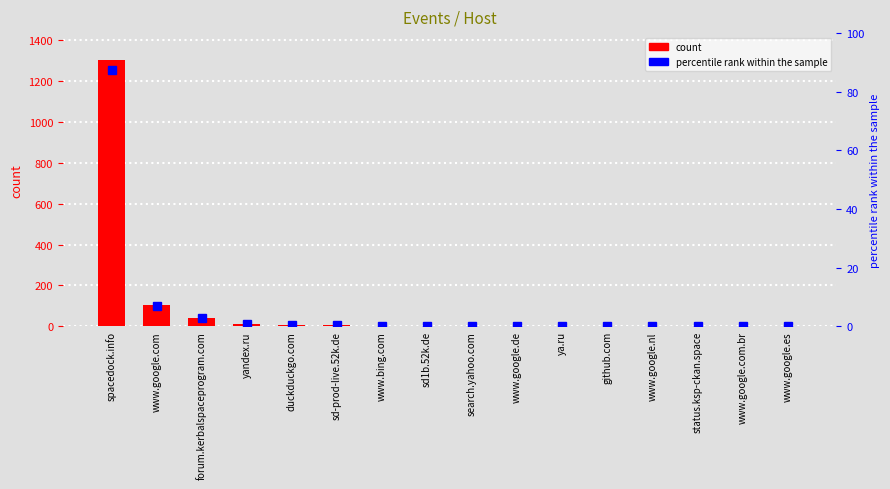

Is it true that percentile rank within the sample equals 0.7 at yandex.ru?

True